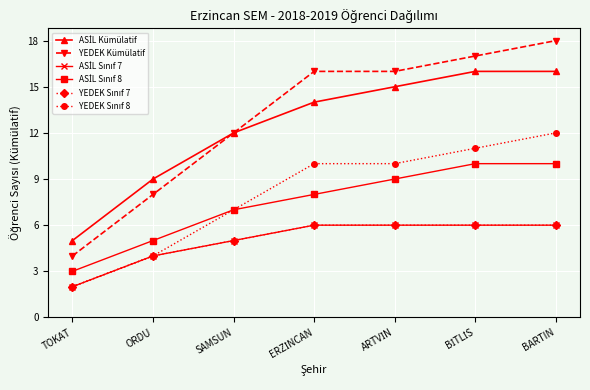

Does the chart have visible grid lines?

Yes